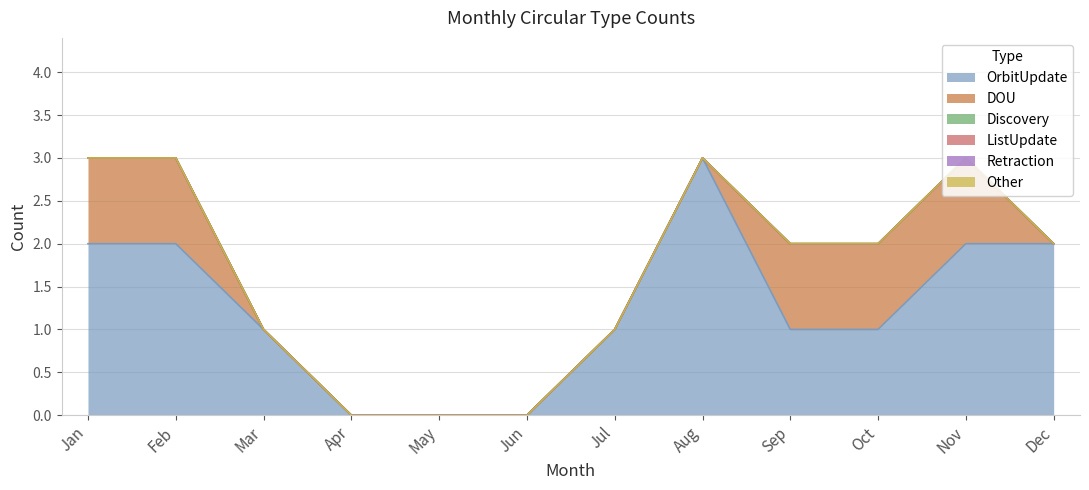

Count the number of categories in the chart.

12